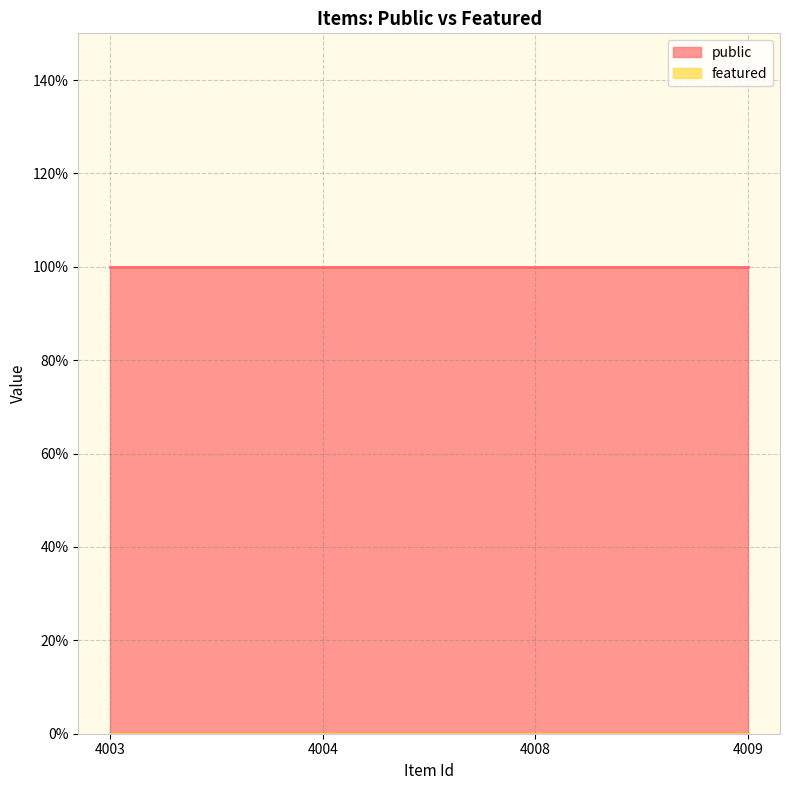

Reading left to right, transcribe all the data shown in this chart.

public: 1	1	1	1
featured: 0	0	0	0